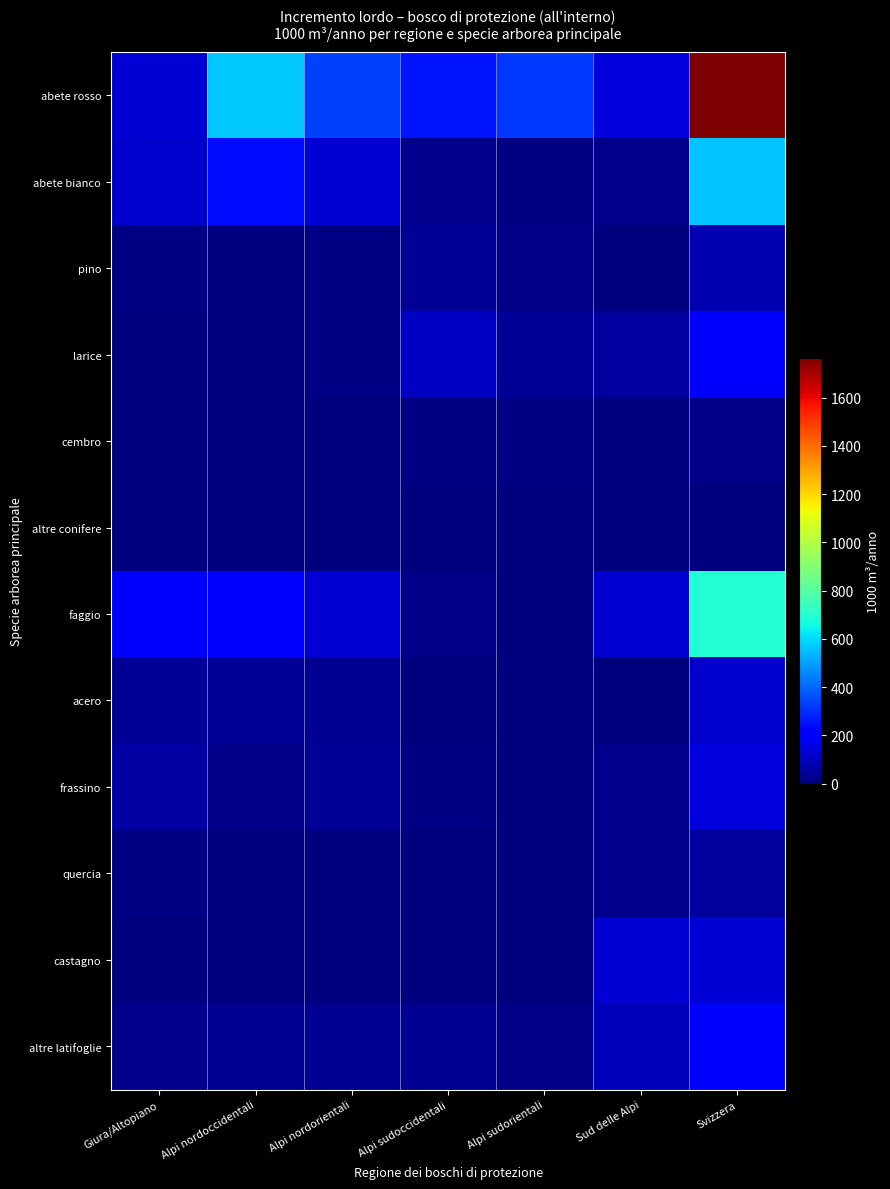

Reading left to right, transcribe all the data shown in this chart.

abete rosso: Giura/Altopiano=137	Alpi nordoccidentali=567	Alpi nordorientali=332	Alpi sudoccidentali=256	Alpi sudorientali=324	Sud delle Alpi=146	Svizzera=1765
abete bianco: Giura/Altopiano=120	Alpi nordoccidentali=247	Alpi nordorientali=137	Alpi sudoccidentali=21	Alpi sudorientali=13	Sud delle Alpi=22	Svizzera=565
pino: Giura/Altopiano=10	Alpi nordoccidentali=2	Alpi nordorientali=9	Alpi sudoccidentali=39	Alpi sudorientali=15	Sud delle Alpi=1	Svizzera=76
larice: Giura/Altopiano=3	Alpi nordoccidentali=4	Alpi nordorientali=7	Alpi sudoccidentali=105	Alpi sudorientali=36	Sud delle Alpi=50	Svizzera=202
cembro: Giura/Altopiano=0	Alpi nordoccidentali=1	Alpi nordorientali=0	Alpi sudoccidentali=8	Alpi sudorientali=8	Sud delle Alpi=0	Svizzera=16
altre conifere: Giura/Altopiano=4	Alpi nordoccidentali=2	Alpi nordorientali=0	Alpi sudoccidentali=0	Alpi sudorientali=0	Sud delle Alpi=0	Svizzera=6
faggio: Giura/Altopiano=204	Alpi nordoccidentali=195	Alpi nordorientali=136	Alpi sudoccidentali=15	Alpi sudorientali=5	Sud delle Alpi=129	Svizzera=690
acero: Giura/Altopiano=35	Alpi nordoccidentali=39	Alpi nordorientali=34	Alpi sudoccidentali=5	Alpi sudorientali=2	Sud delle Alpi=3	Svizzera=120
frassino: Giura/Altopiano=57	Alpi nordoccidentali=20	Alpi nordorientali=36	Alpi sudoccidentali=7	Alpi sudorientali=2	Sud delle Alpi=21	Svizzera=146
quercia: Giura/Altopiano=11	Alpi nordoccidentali=4	Alpi nordorientali=1	Alpi sudoccidentali=2	Alpi sudorientali=2	Sud delle Alpi=23	Svizzera=43
castagno: Giura/Altopiano=0	Alpi nordoccidentali=0	Alpi nordorientali=0	Alpi sudoccidentali=1	Alpi sudorientali=0	Sud delle Alpi=137	Svizzera=136
altre latifoglie: Giura/Altopiano=25	Alpi nordoccidentali=32	Alpi nordorientali=30	Alpi sudoccidentali=33	Alpi sudorientali=16	Sud delle Alpi=94	Svizzera=227